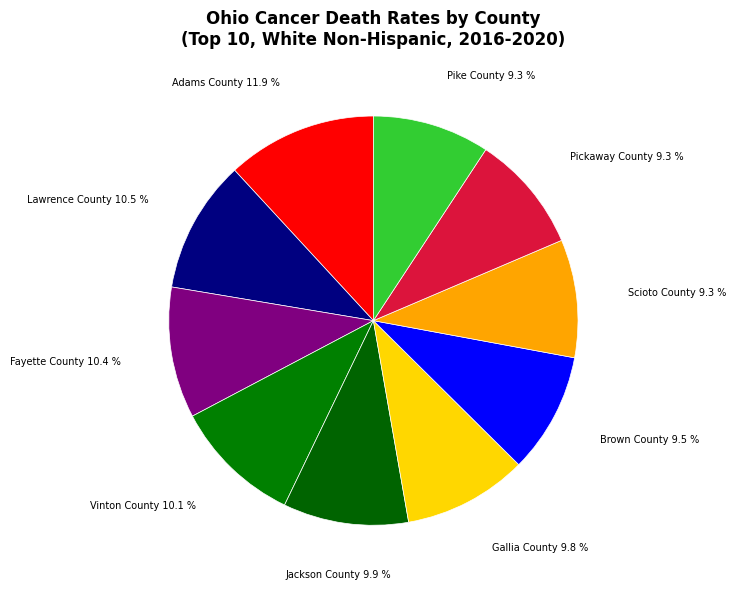

To the nearest percent, what percentage of the pie is Jackson County?

10%